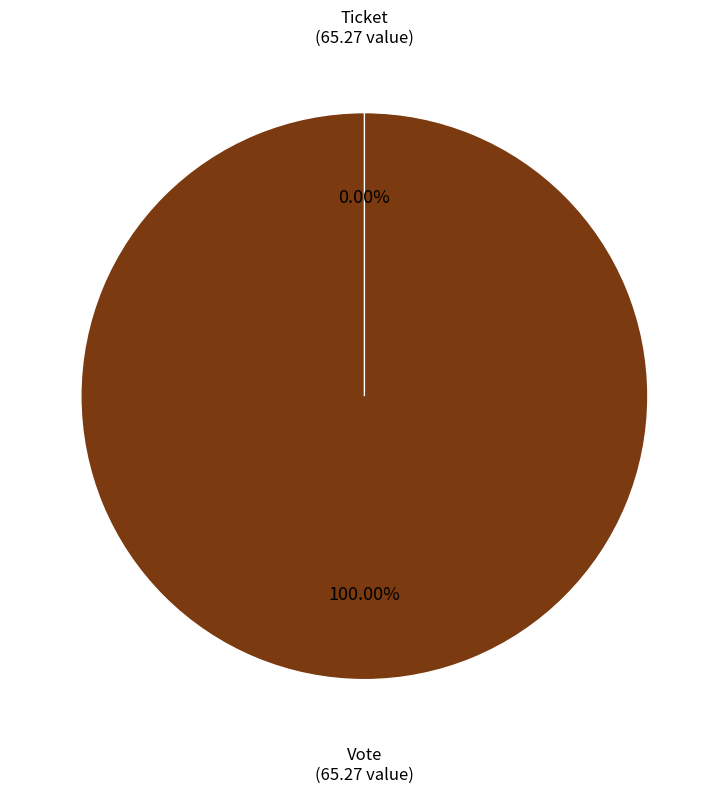

What is the largest slice in the pie chart?

Vote